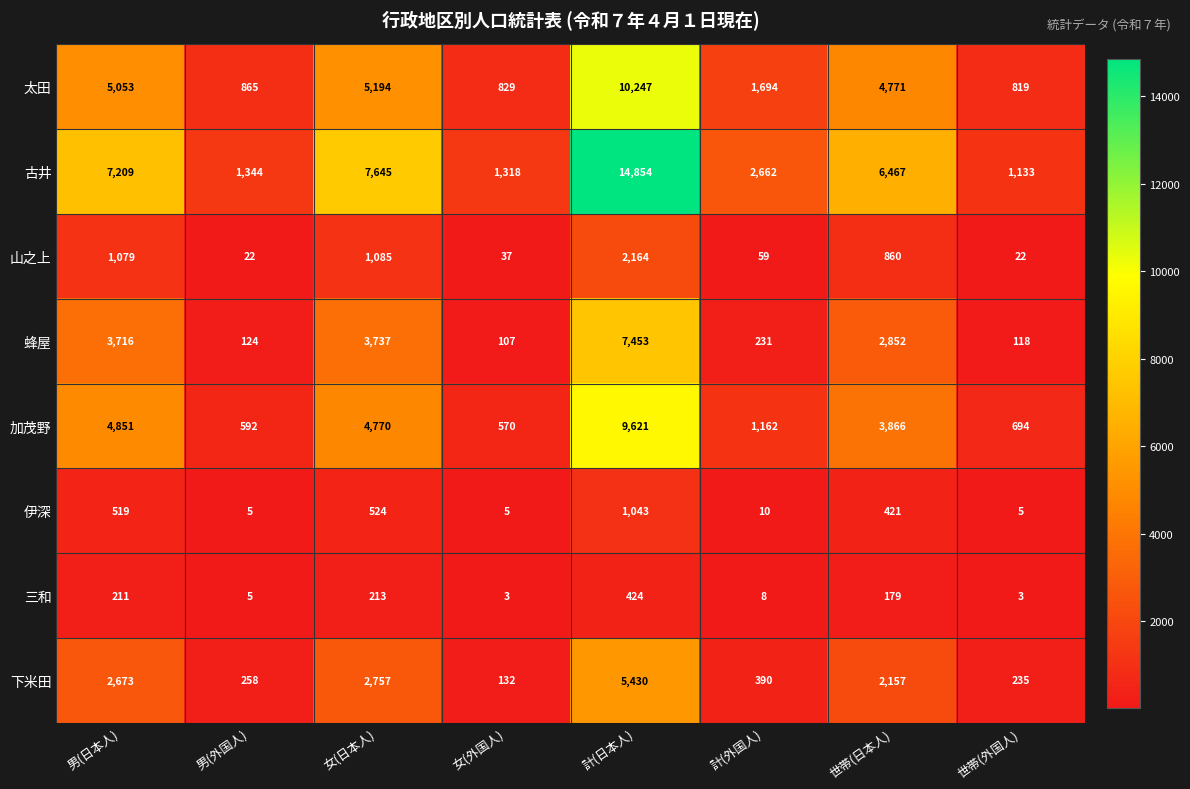

At how many categories does at least one series exceed 14650?

1